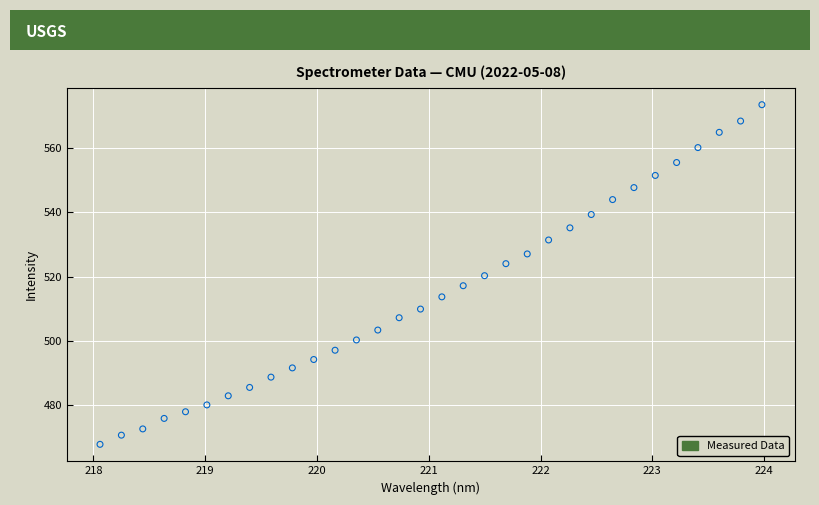

What is the range of Y values (max minus min)?

106.0